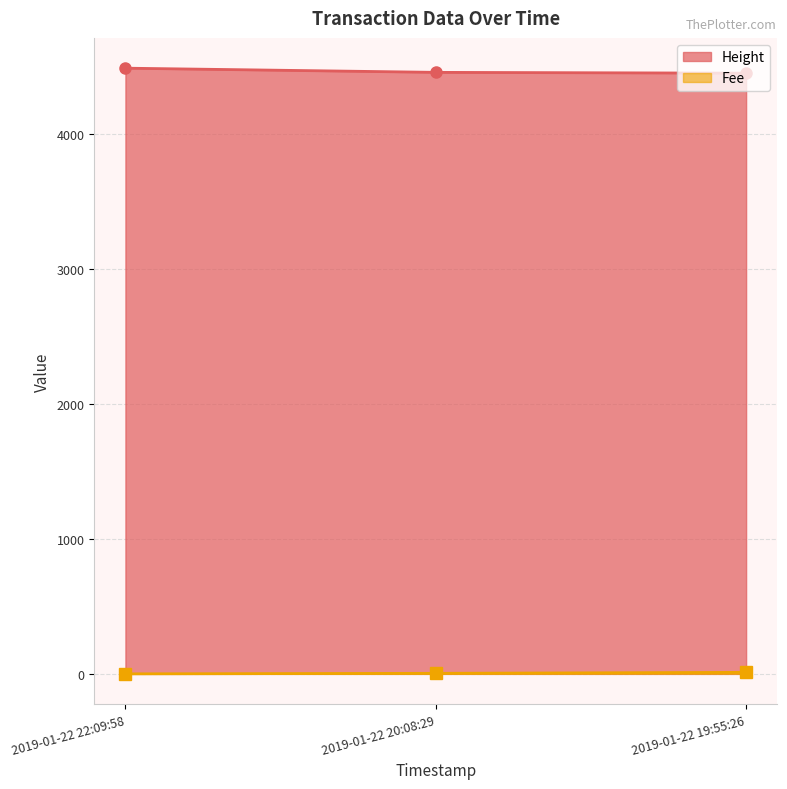

What is the sum of the Height_line values at 2019-01-22 19:55:26 and 2019-01-22 22:09:58?

8935.0